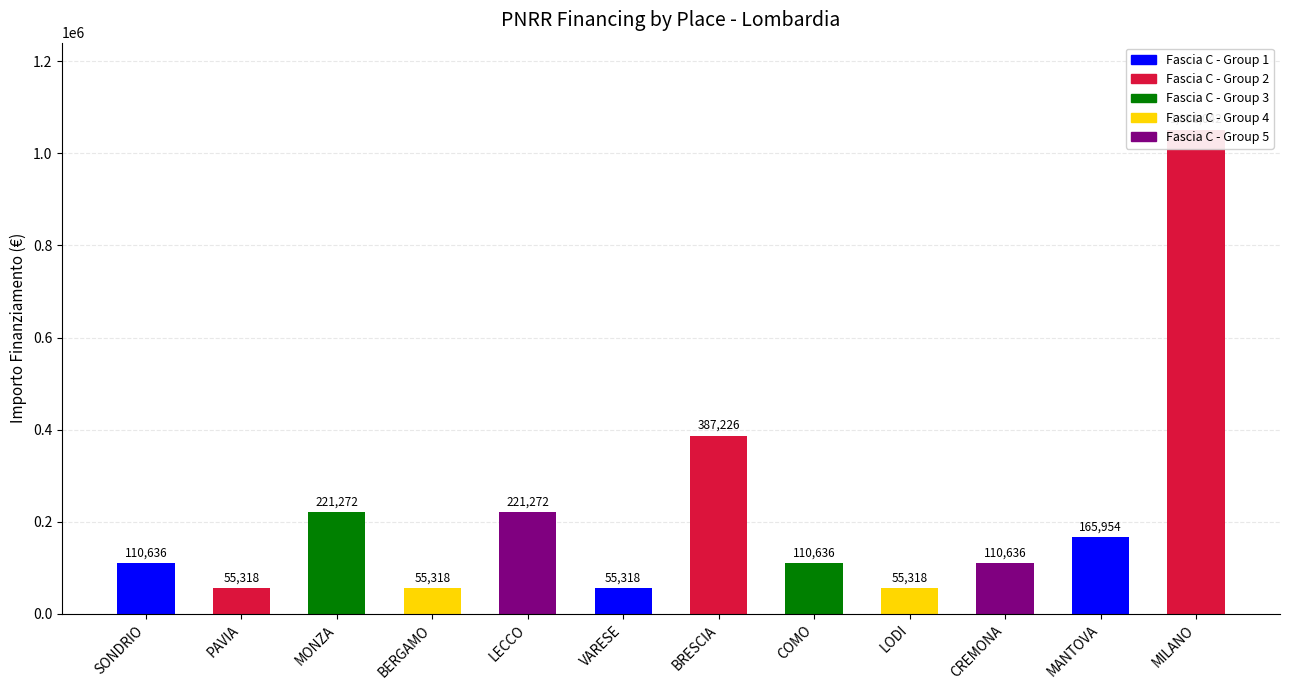

Does the chart contain stacked bars?

No